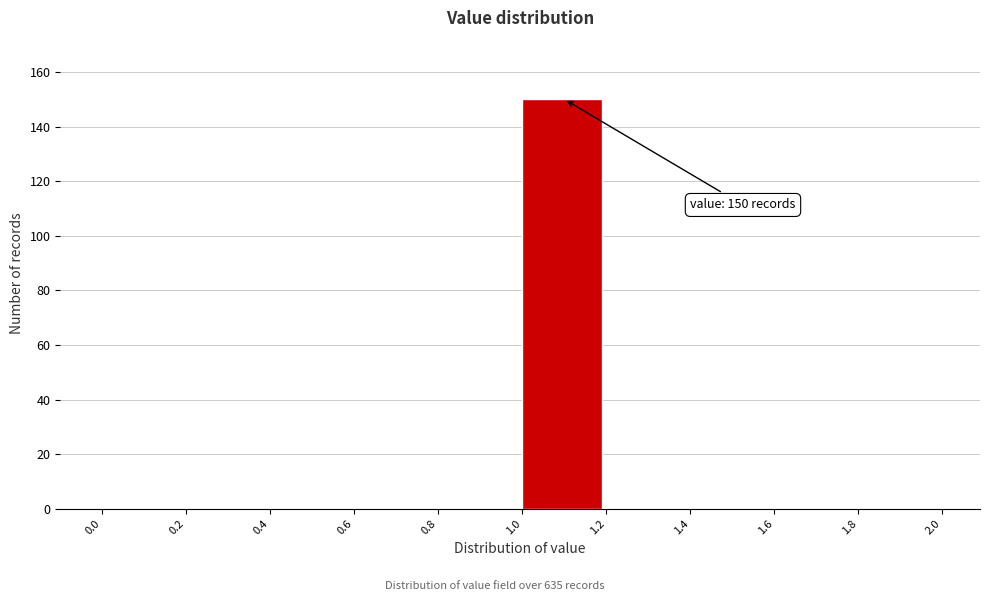

Which range on the x-axis has the tallest bar?

1.0 to 1.2